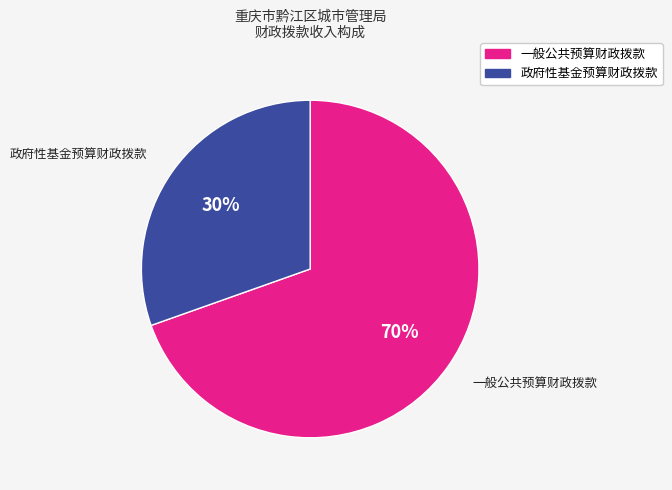

Is the sum of 政府性基金预算财政拨款 and 一般公共预算财政拨款 greater than half?

Yes